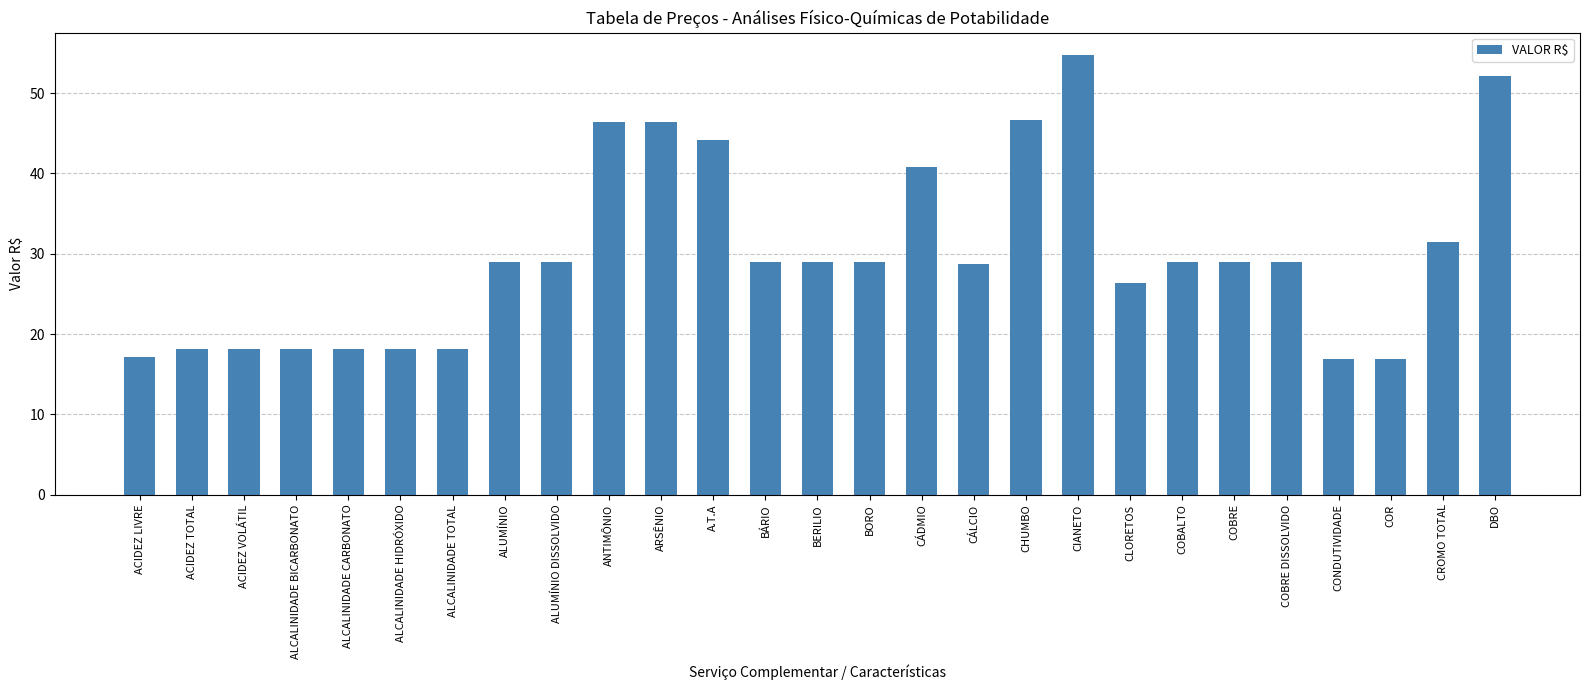

At which category does the chart reach its peak across all series?

CIANETO